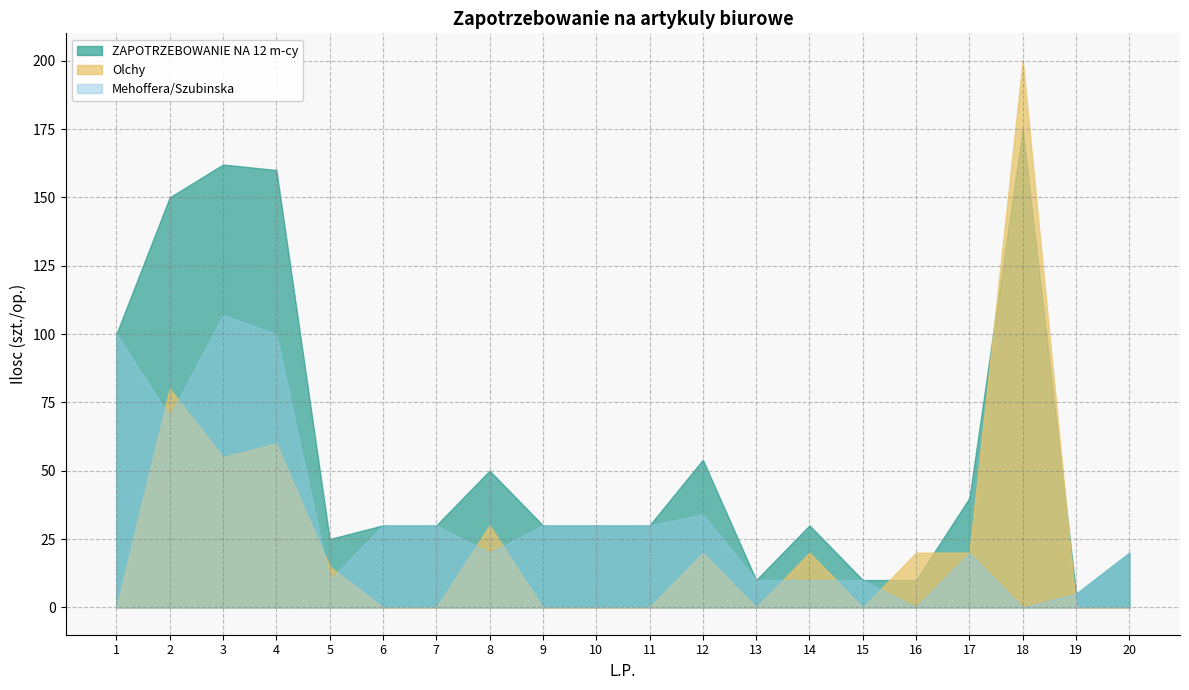

Does the chart have visible grid lines?

Yes